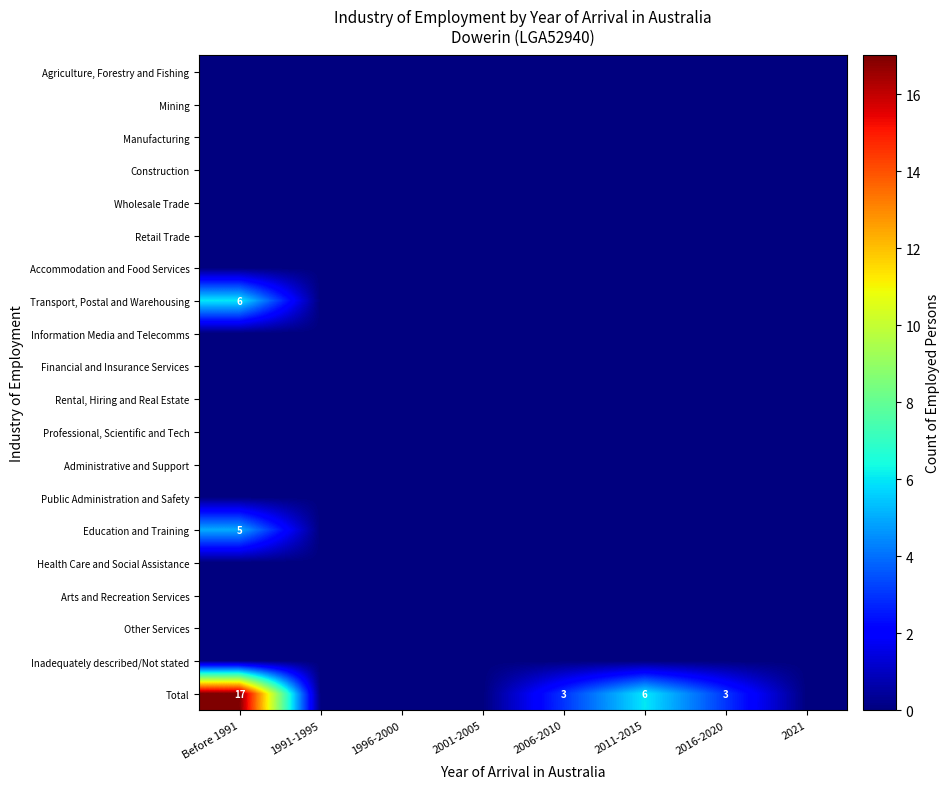

Between 2021 and 2001-2005, which is larger?

2021